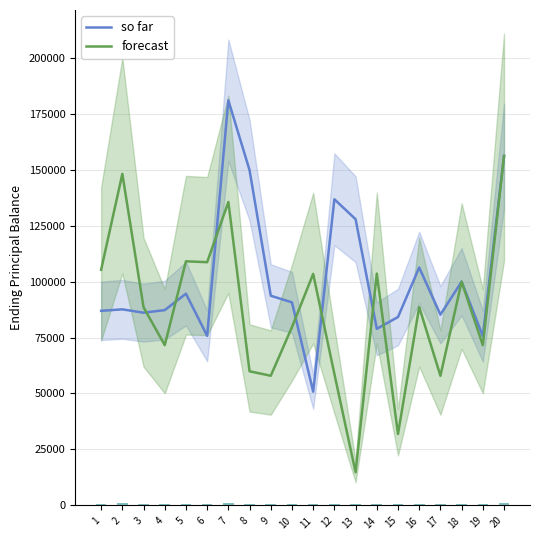

What is the difference between the second highest and second lowest values in the so far series?

80510.8